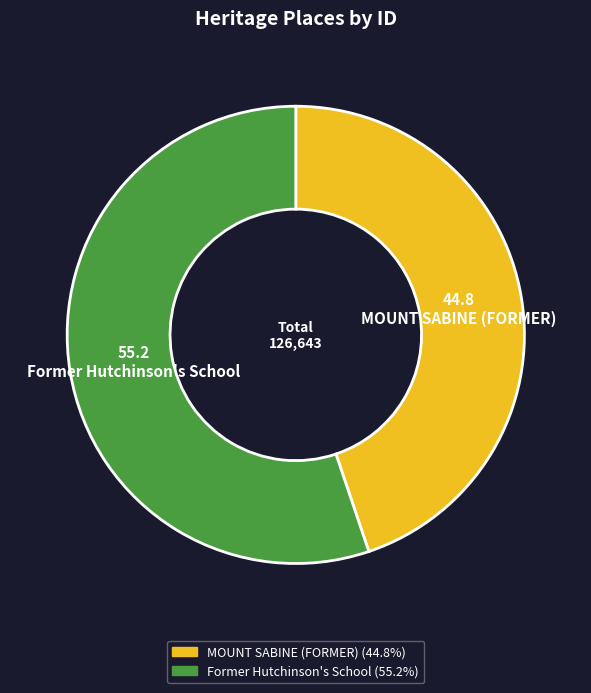

Which category has the biggest portion of the pie?

Former Hutchinson's School